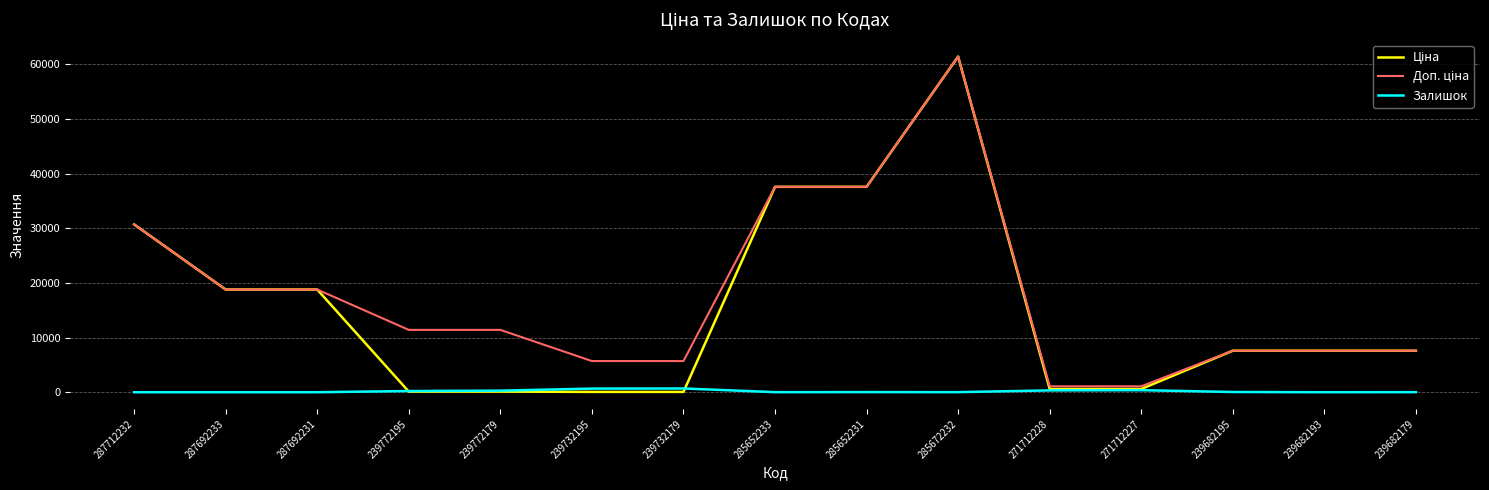

At which category is the sum across all series the highest?

285672232